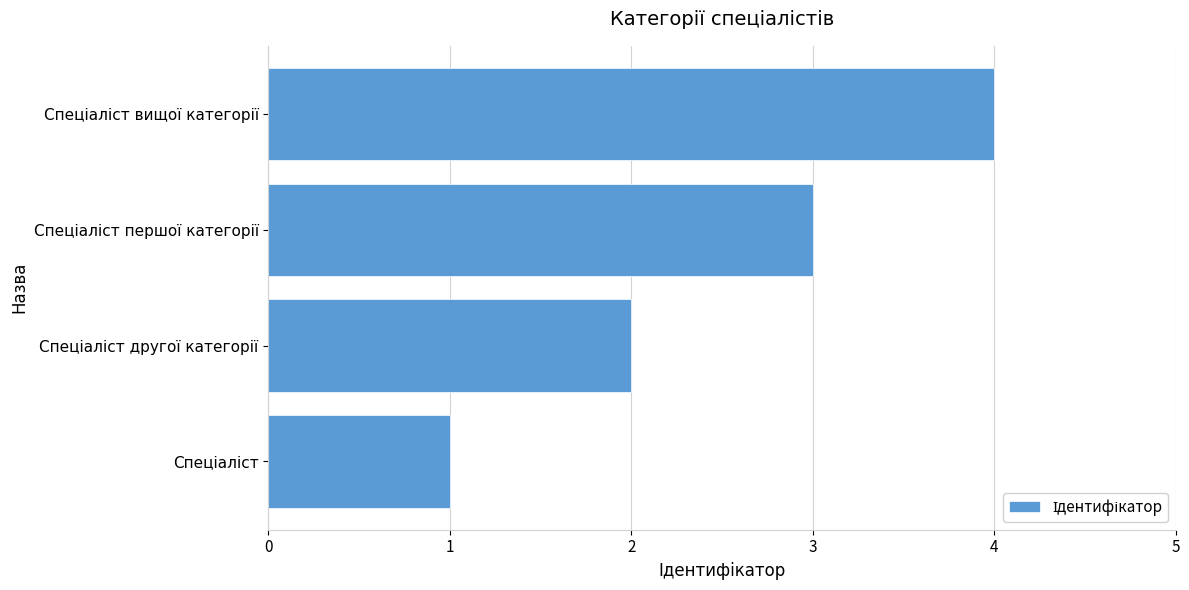

What is the greatest value displayed?

4